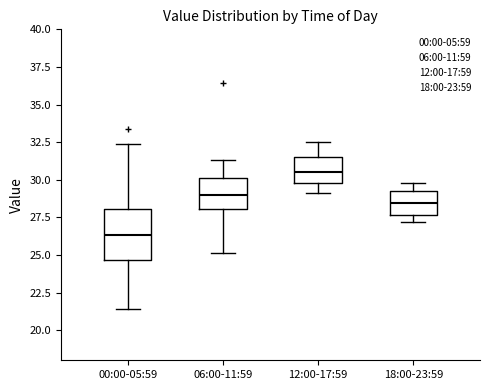

Which box's median line is the lowest?

00:00-05:59